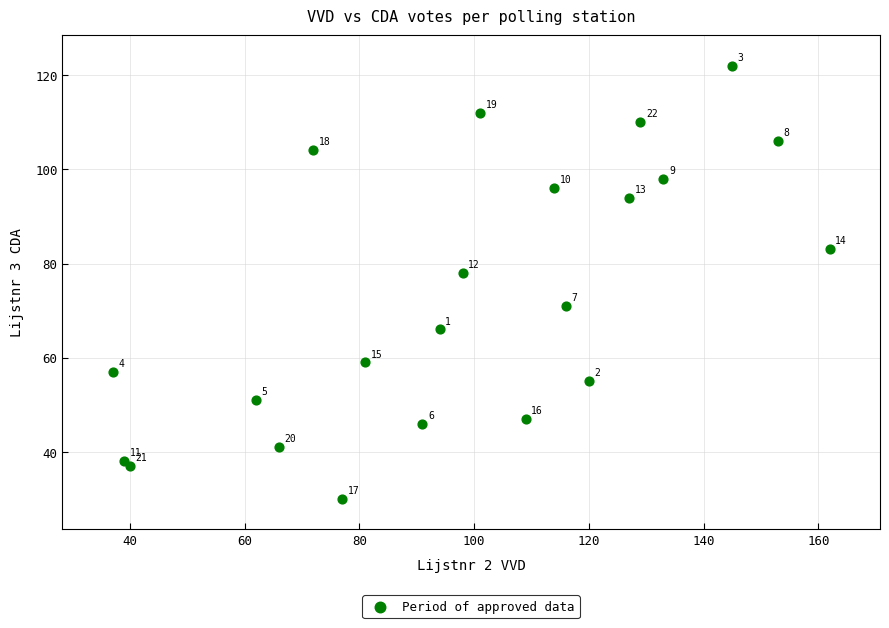

What Y value in the scatter plot is closest to 76?

78